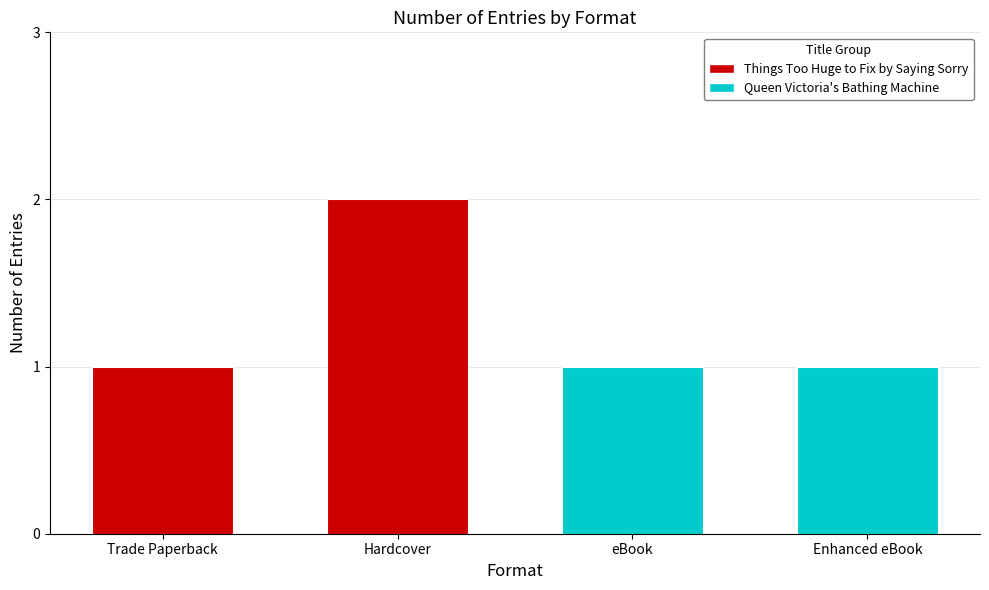

How many values are between 1 and 2?

4